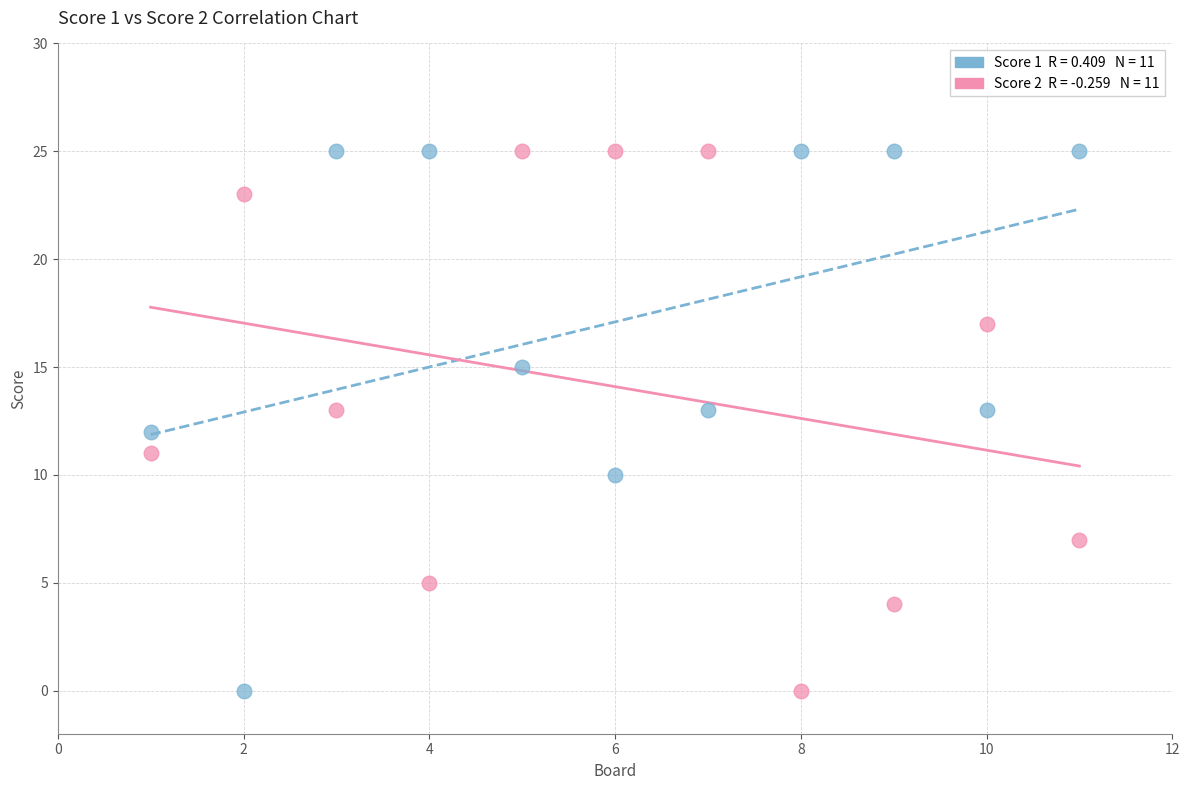

Across all data points, what is the range of Y values (max minus min)?

25